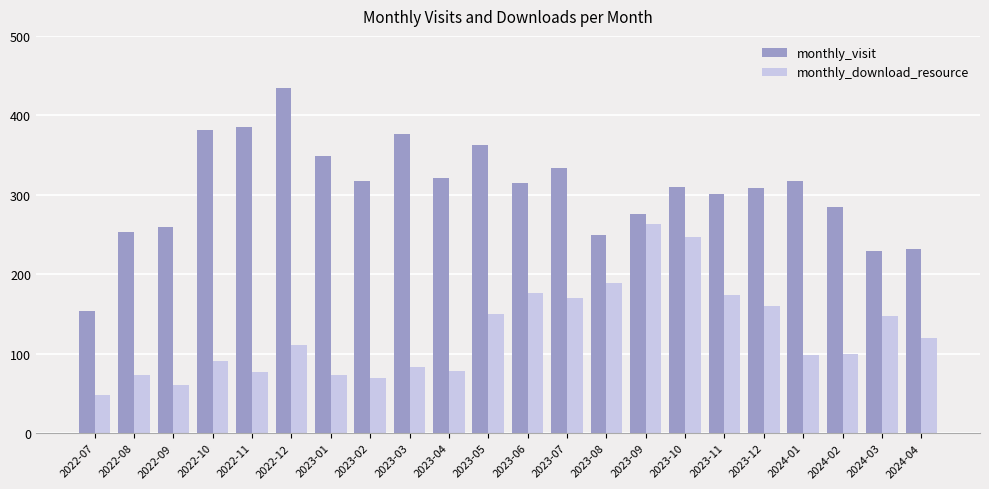

At which category is the sum across all series the highest?

2023-10